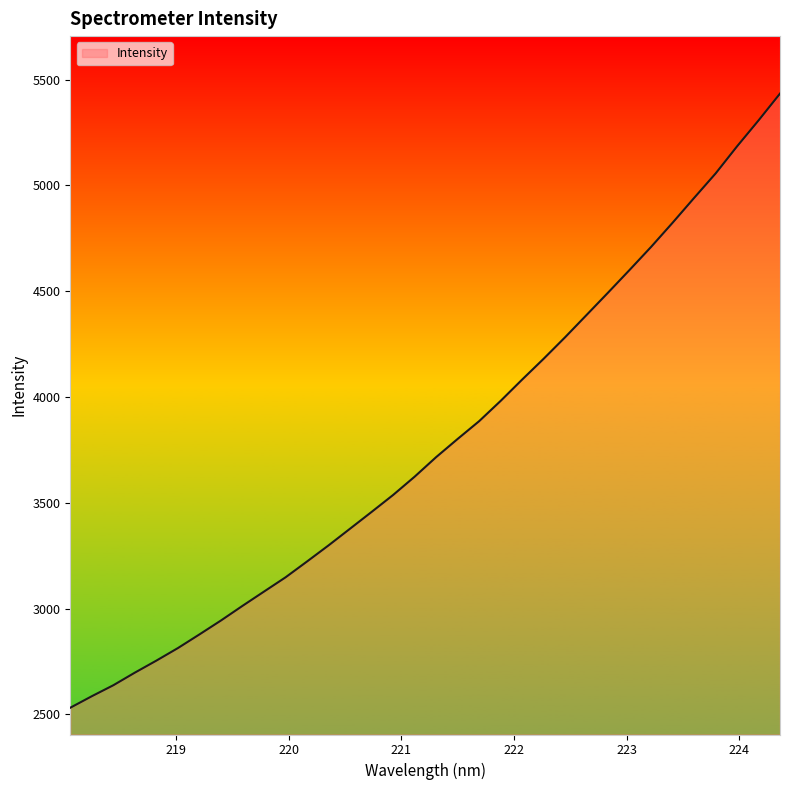

What is the smallest value displayed?

2531.1